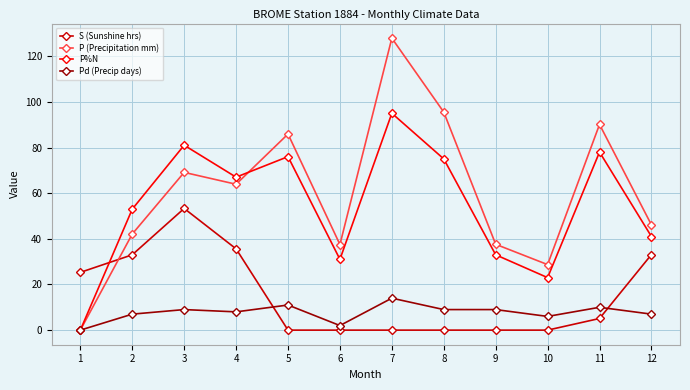

True or false: P%N has a value of 53.0 at 2.

True